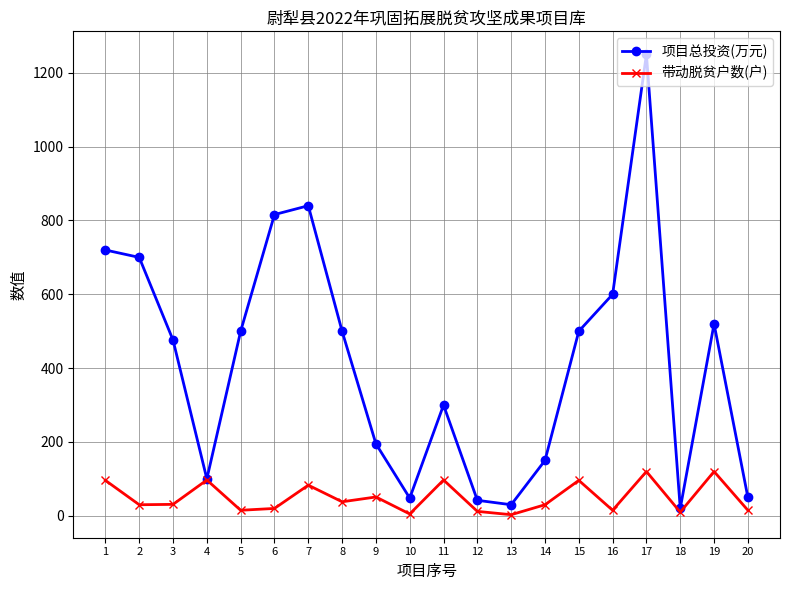

What are all the series names shown in the legend?

项目总投资(万元), 带动脱贫户数(户)